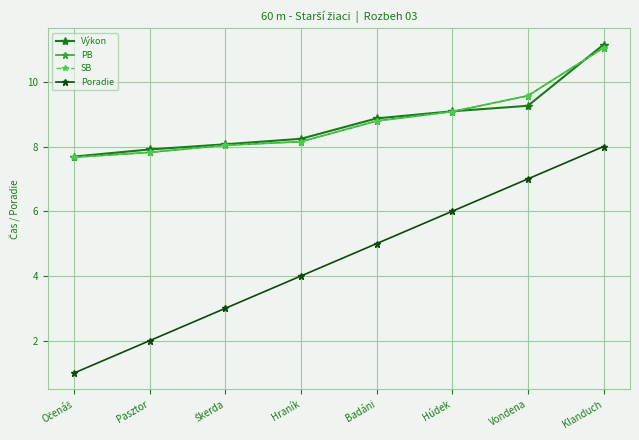

Where does the Výkon series first go above 8?

Škerda